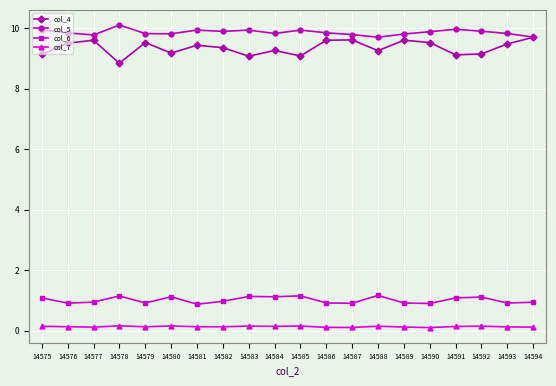

Is the value of col_6 at 14583 greater than the value of col_4 at 14579?

No